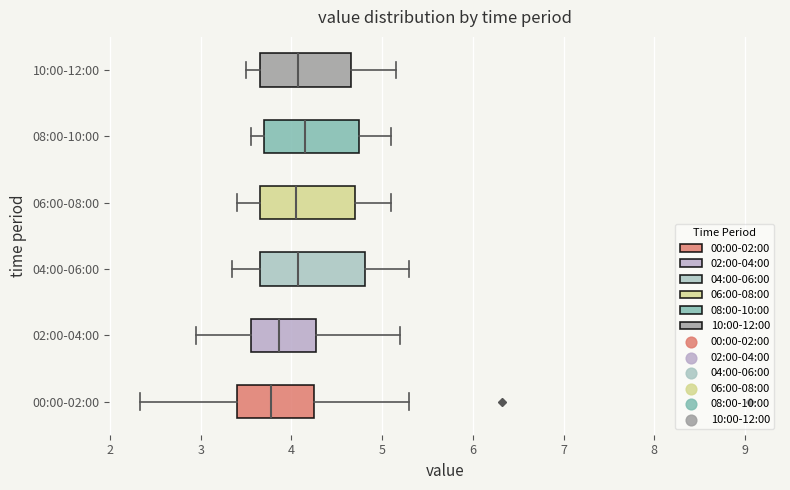

Where is the right edge of the box for 06:00-08:00 on the x-axis? The values are not printed on the chart, so give them approximately, as read against the axis.

4.7